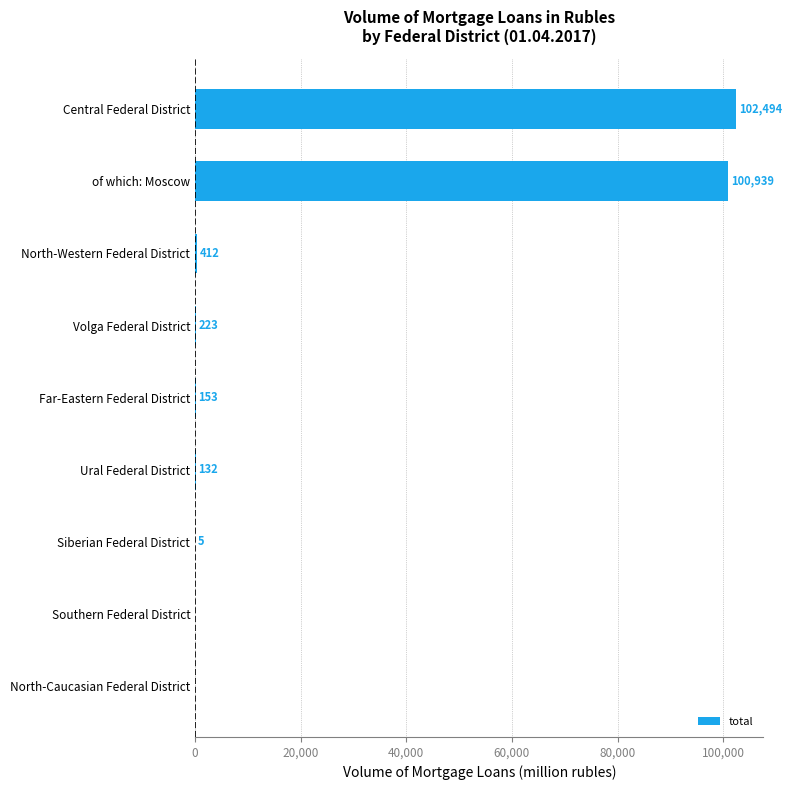

What is the change in value from North-Western Federal District to of which: Moscow?

+100527